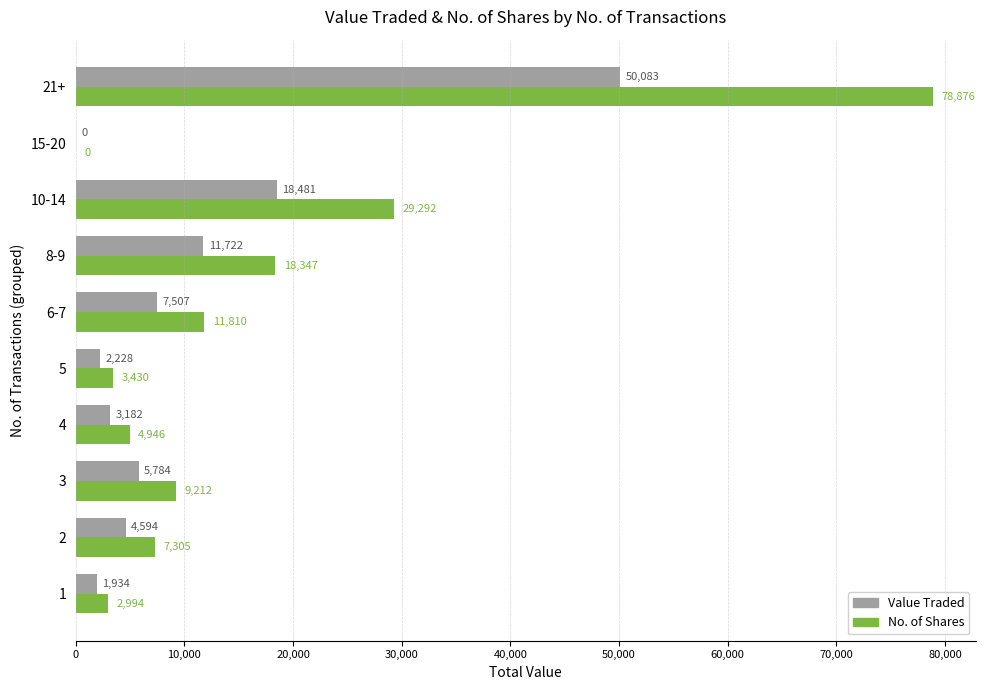

At which category is the sum across all series the highest?

21+